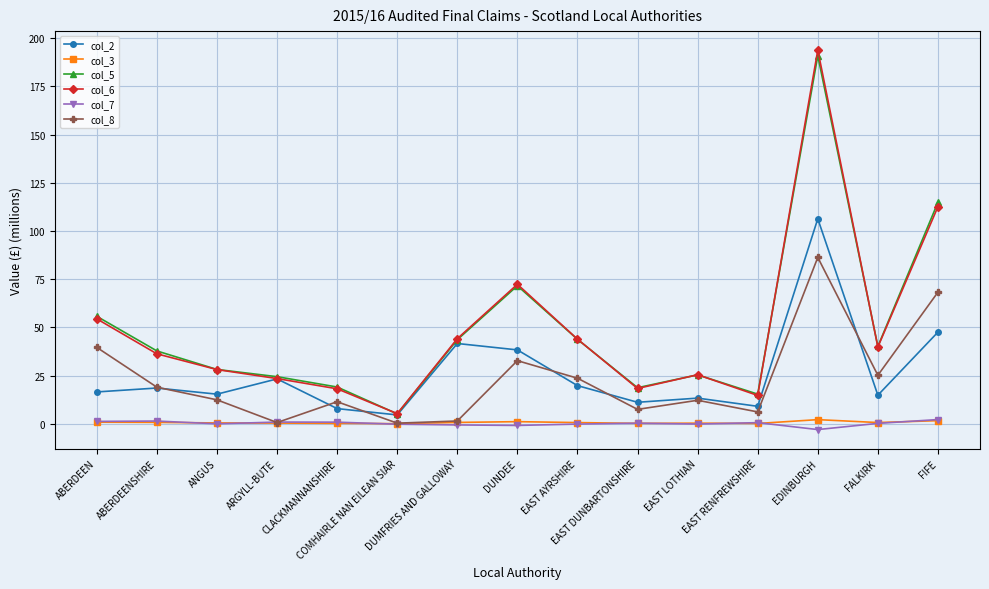

At which category does the chart reach its peak across all series?

EDINBURGH